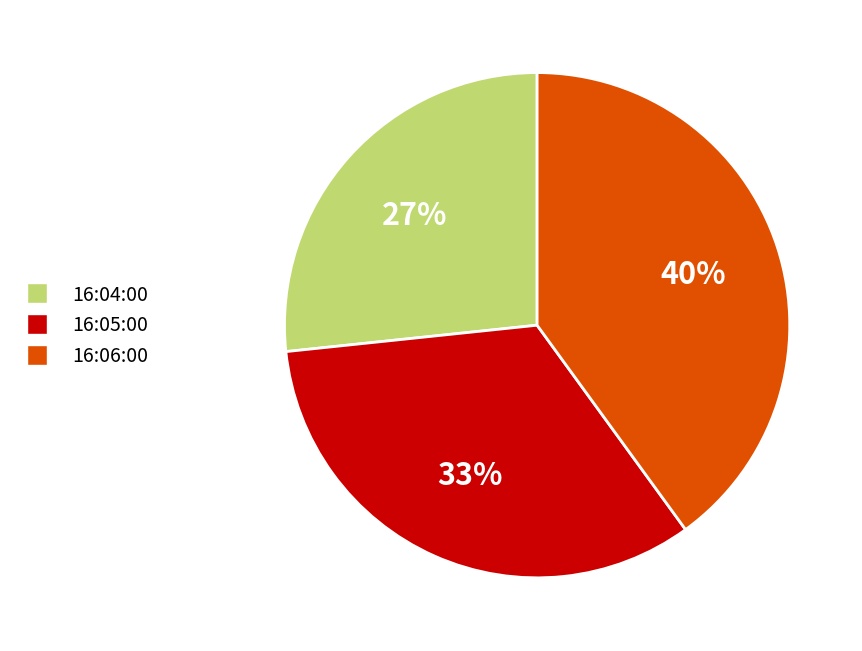

Between 16:04:00 and 16:05:00, which is larger?

16:05:00